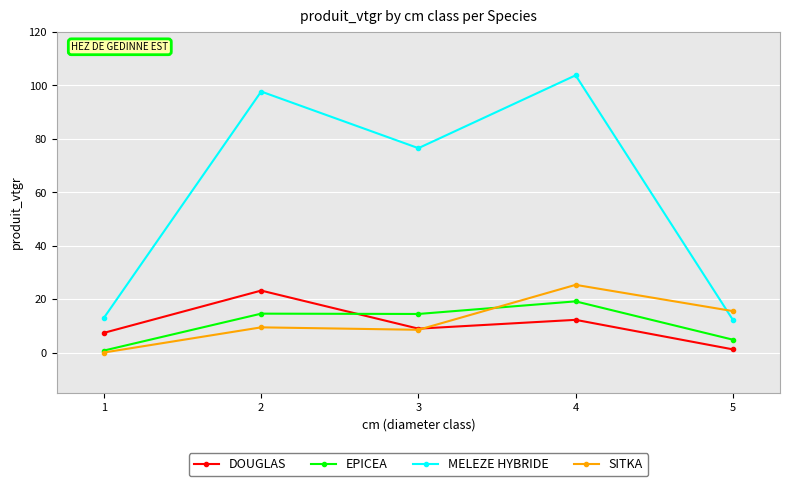

At which category is the sum across all series the highest?

4